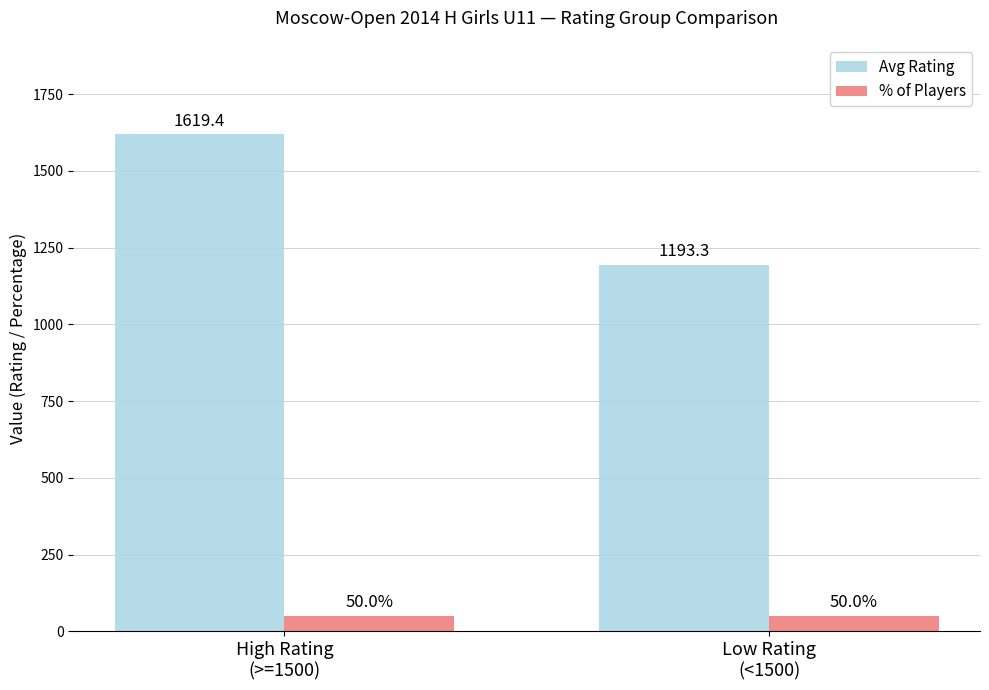

At which category is the sum across all series the highest?

High Rating
(>=1500)